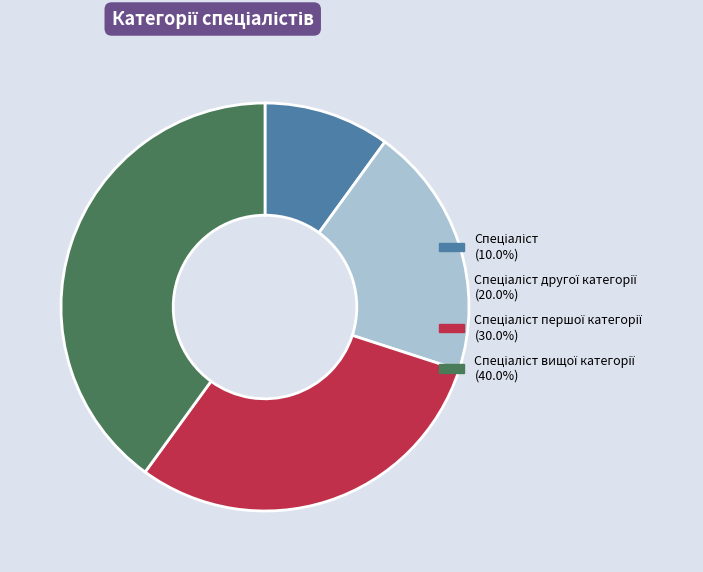

Does any single category account for the majority?

No